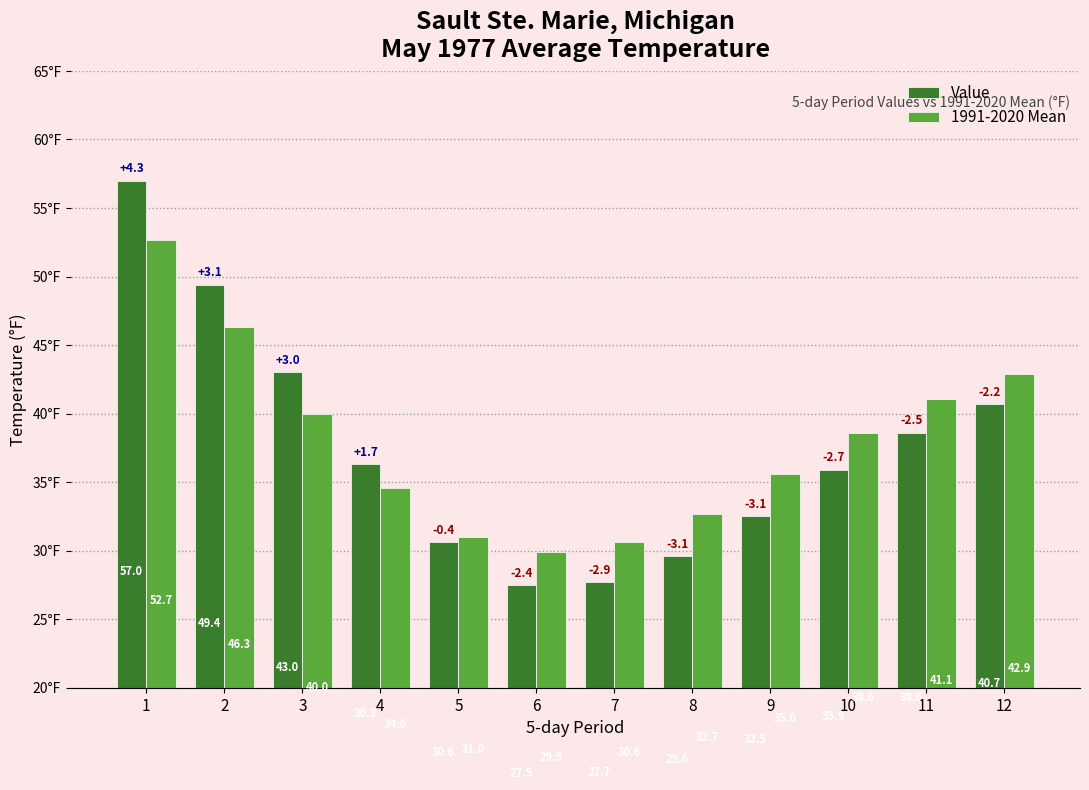

What is the sum of all 1991-2020 Mean values?

456.0